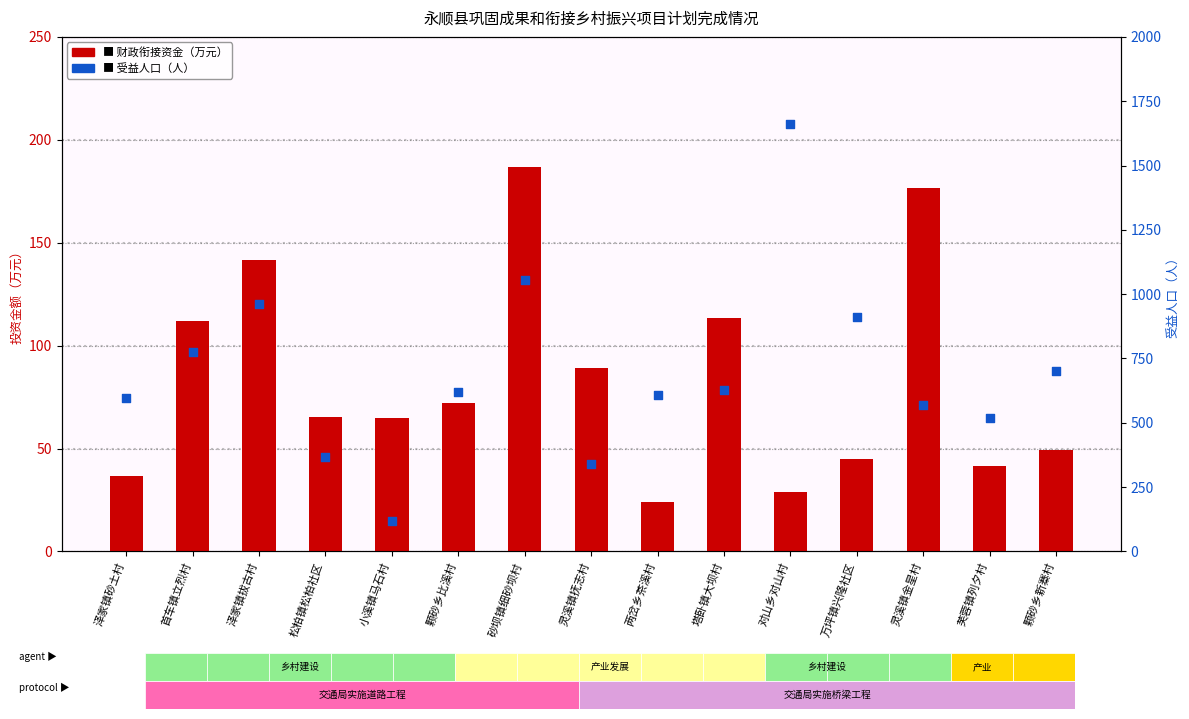

Which series contains the highest Y value?

受益人口（人）